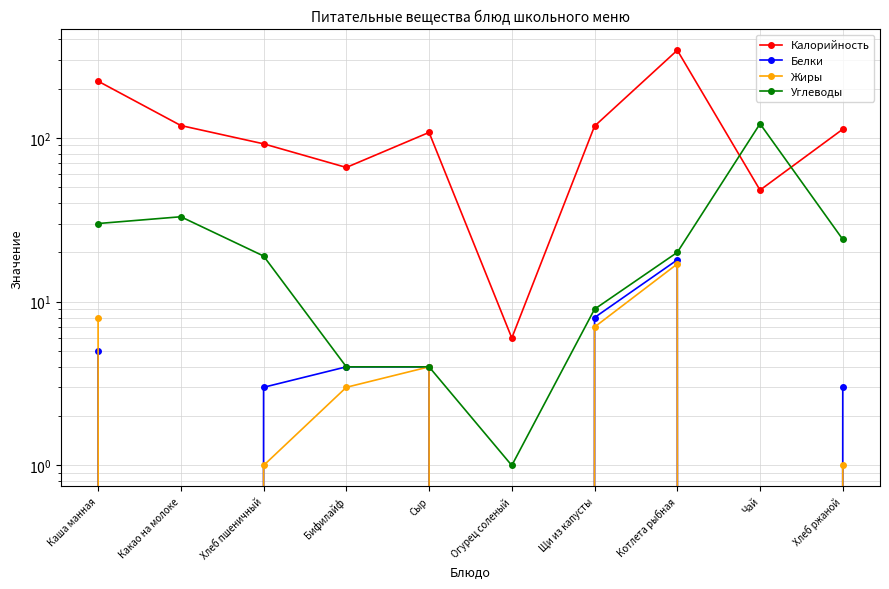

What is the difference between the second highest and second lowest values in the Углеводы series?

29